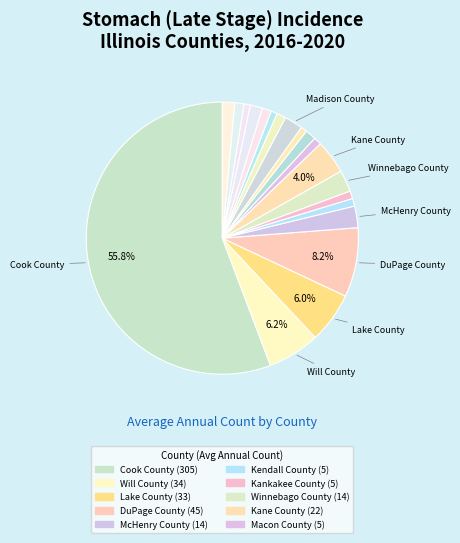

How many slices are in this pie chart?

20